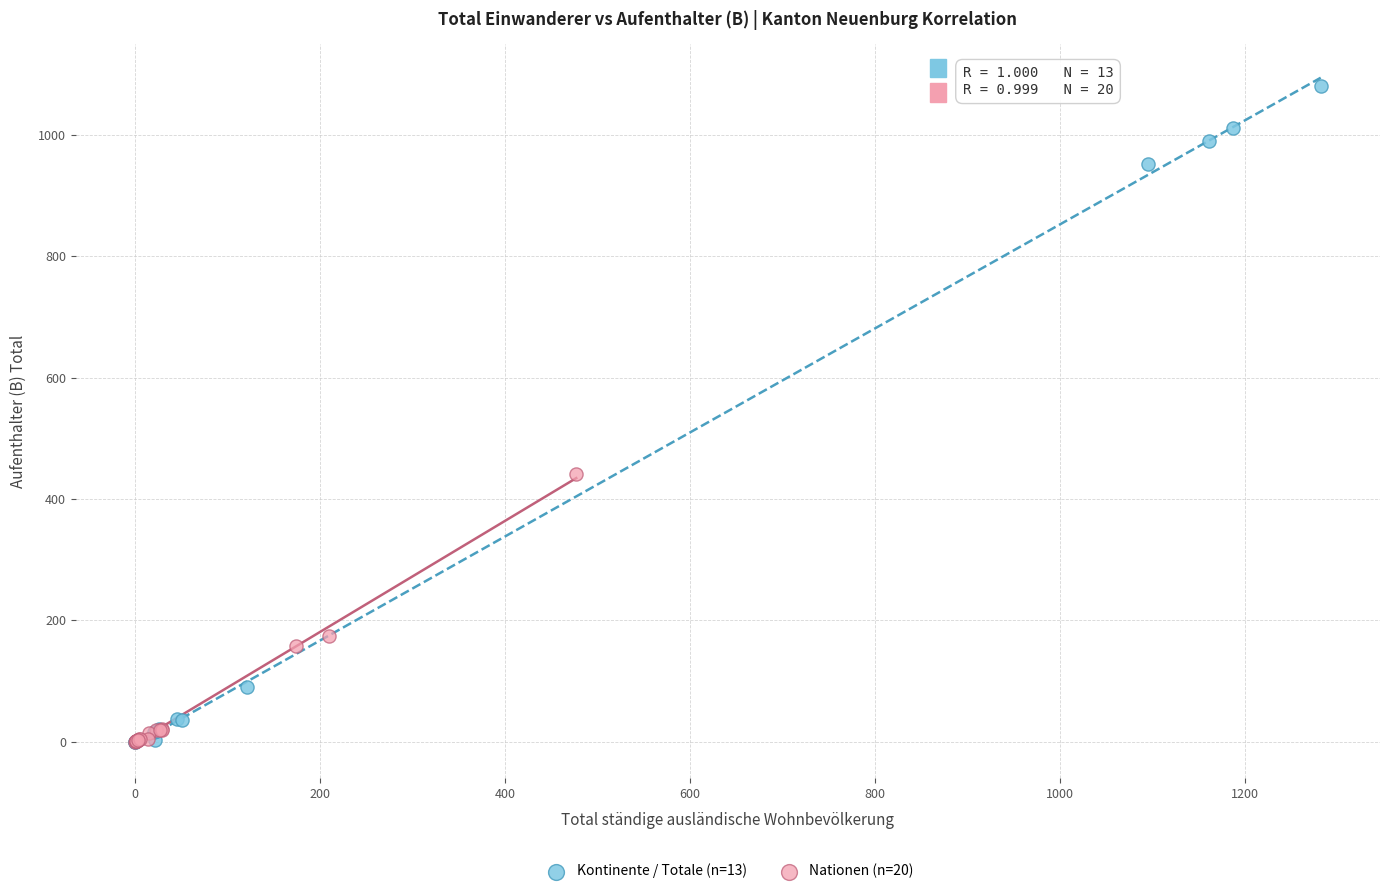

Which series contains the highest Y value?

Kontinente / Totale (n=13)